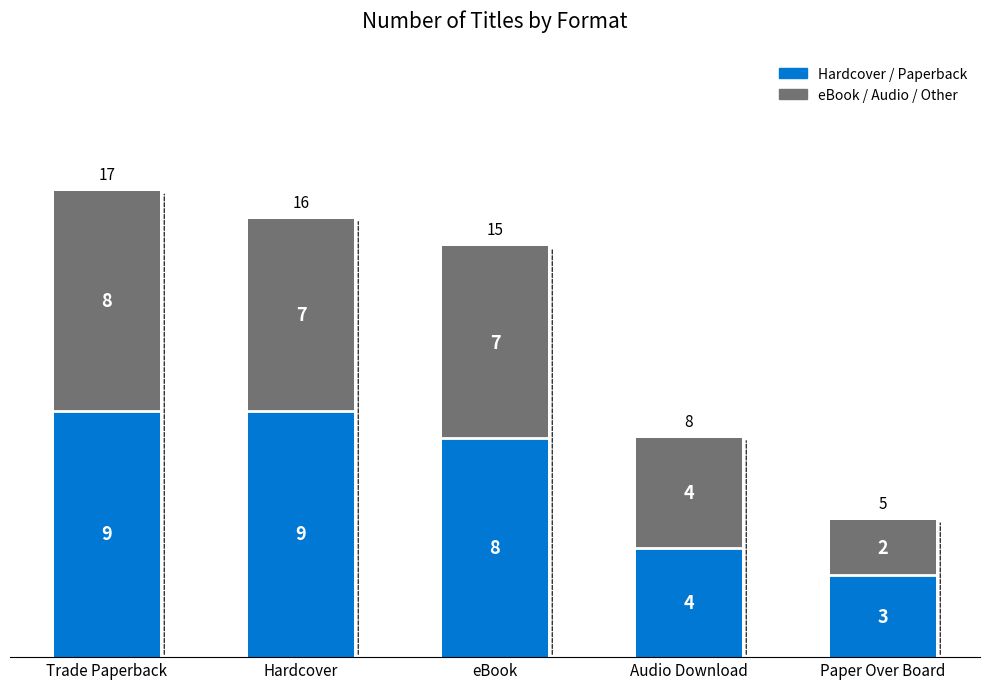

Reading left to right, list the values for the Hardcover / Paperback series.

9	9	8	4	3